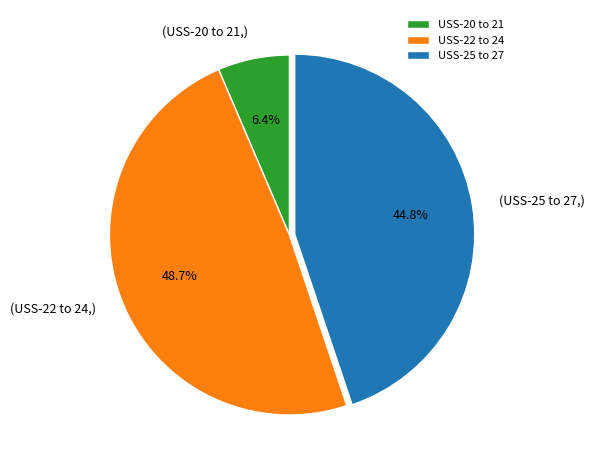

Between USS-25 to 27 and USS-20 to 21, which is larger?

USS-25 to 27